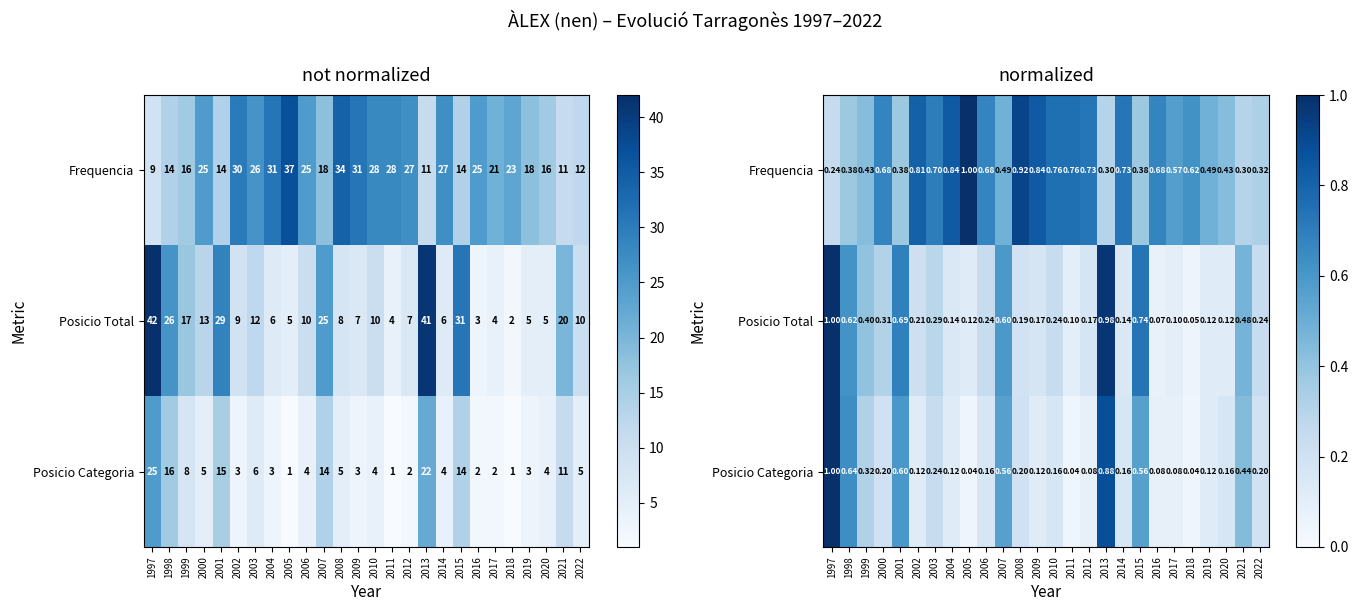

At how many categories does at least one series exceed 0?

26